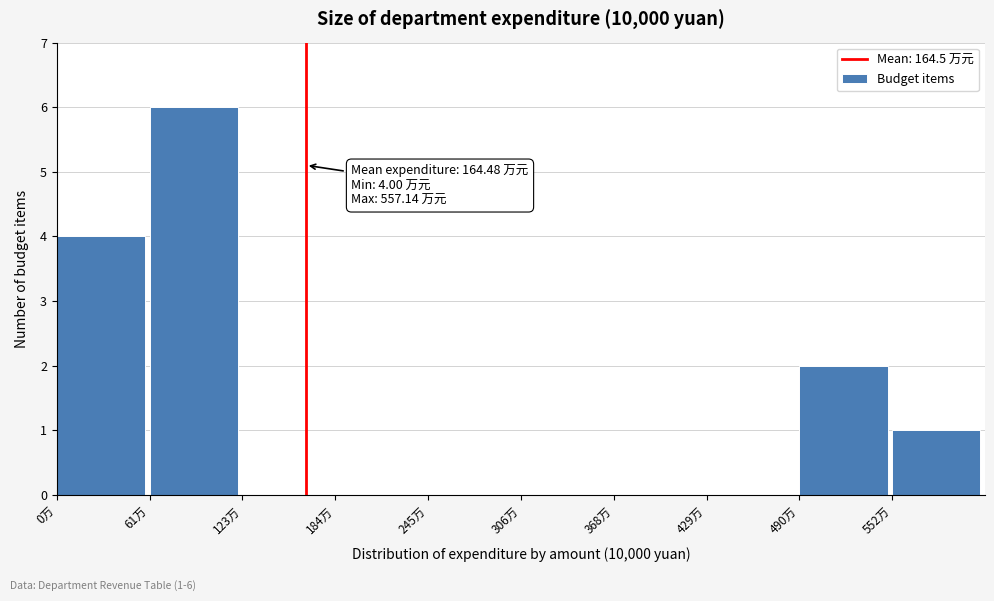

Which range on the x-axis has the tallest bar?

60 to 120